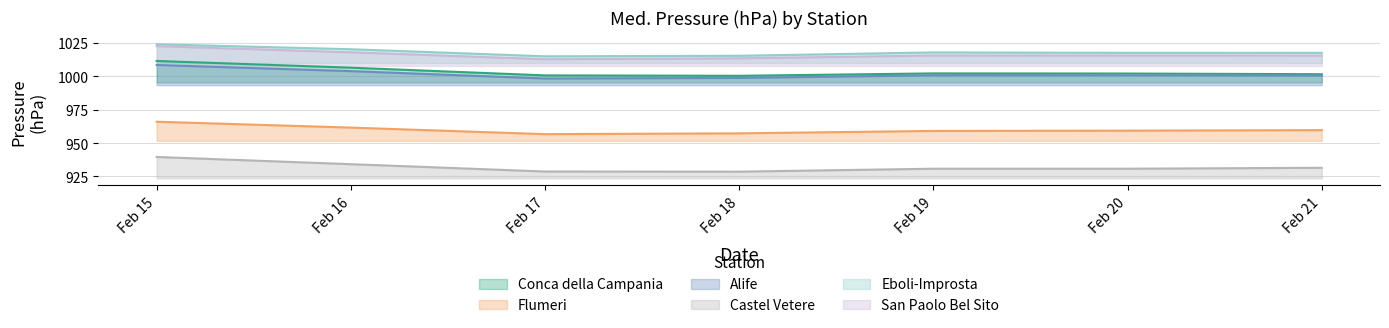

How many interior local peaks does the Conca della Campania series have?

1